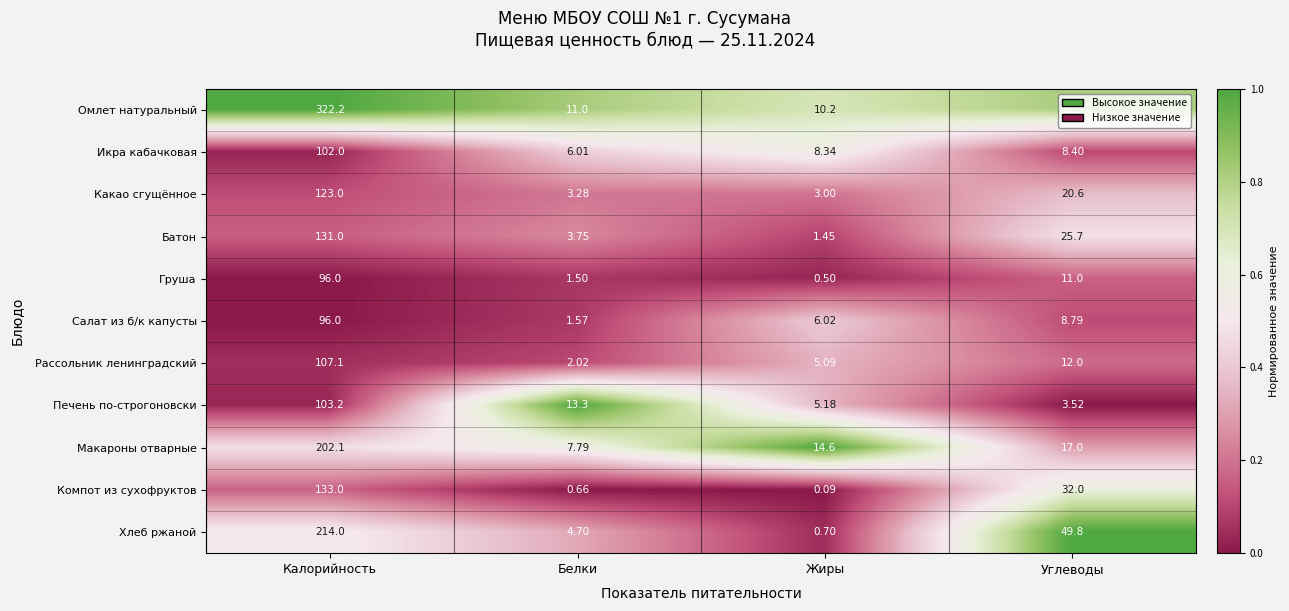

Rank the series at Жиры from highest to lowest value.

Макароны отварные, Омлет натуральный, Икра кабачковая, Салат из б/к капусты, Печень по-строгоновски, Рассольник ленинградский, Какао сгущённое, Батон, Хлеб ржаной, Груша, Компот из сухофруктов